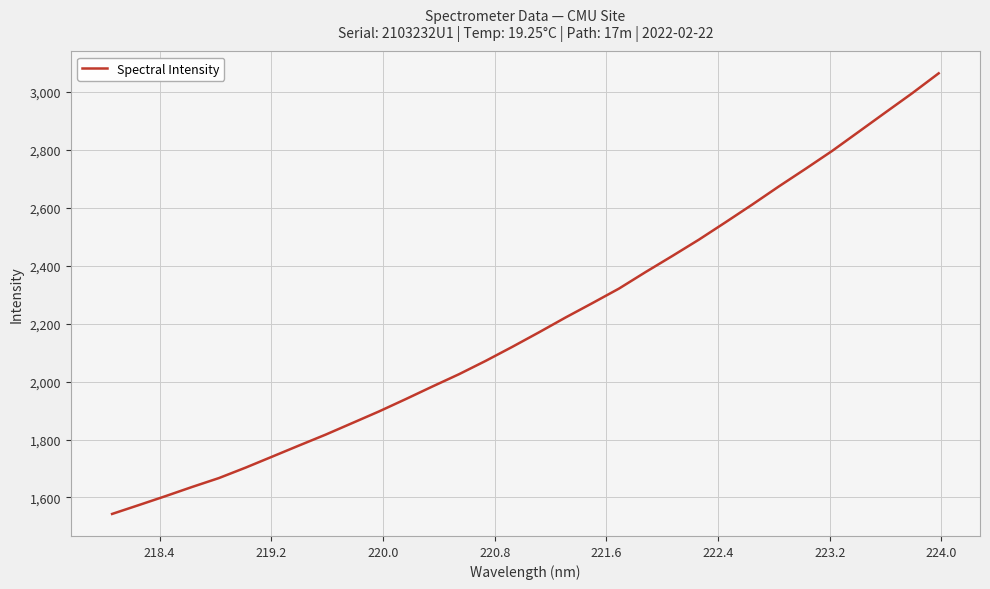

What is the maximum value shown in the chart?

3064.9